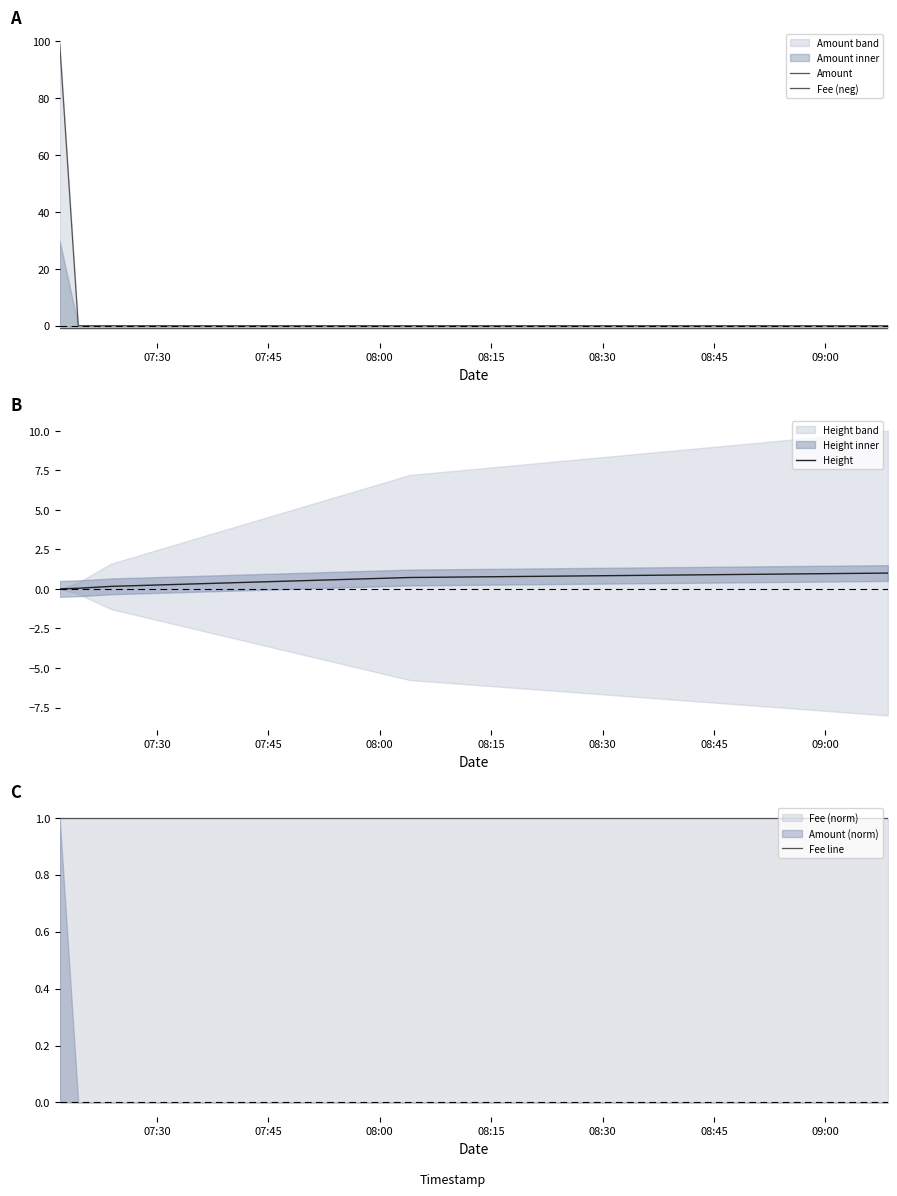

At how many categories does at least one series exceed 41?

1